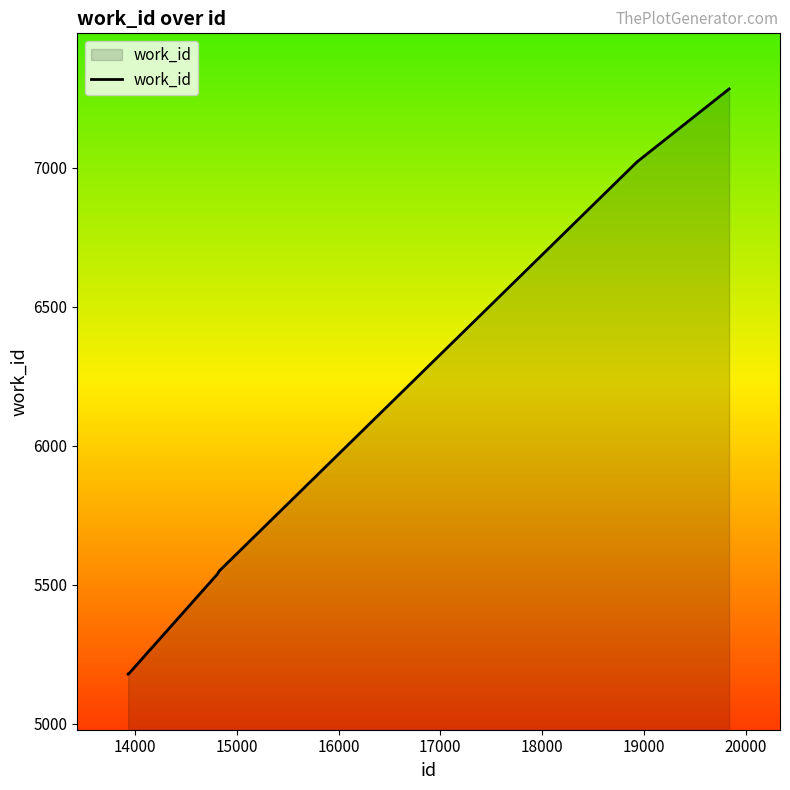

What is the minimum value shown in the chart?

5178